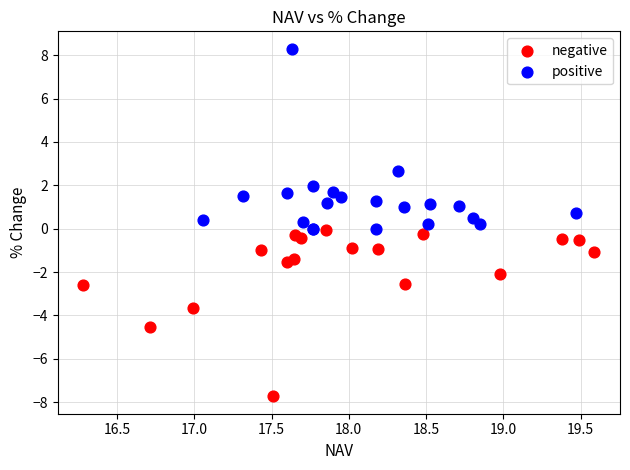

Which series reaches the maximum Y coordinate?

positive